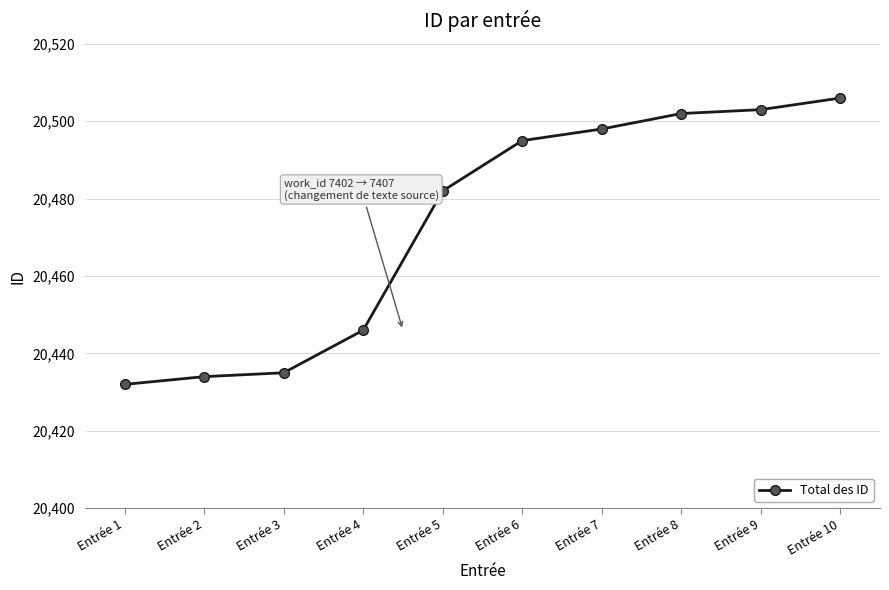

What is the change in value from Entrée 2 to Entrée 3?

+1